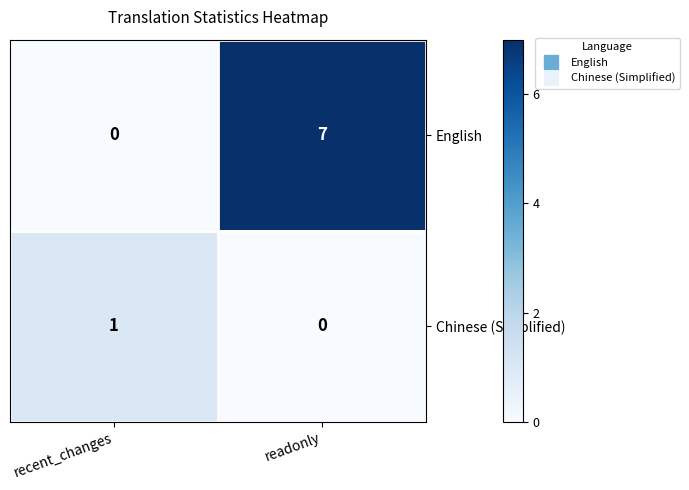

What is the total value across all series at recent_changes?

1